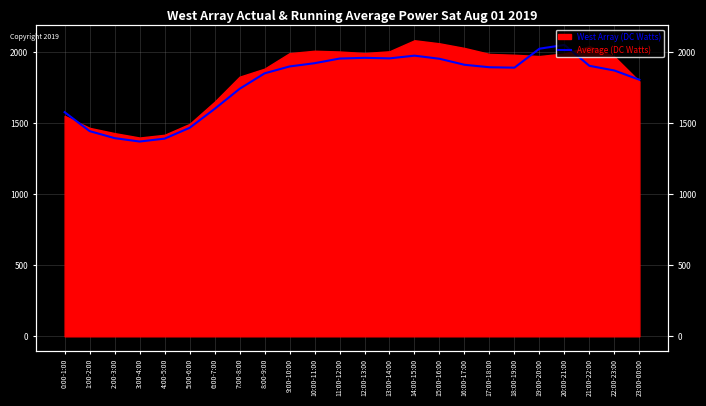

Does the chart display data point markers on the line(s)?

No